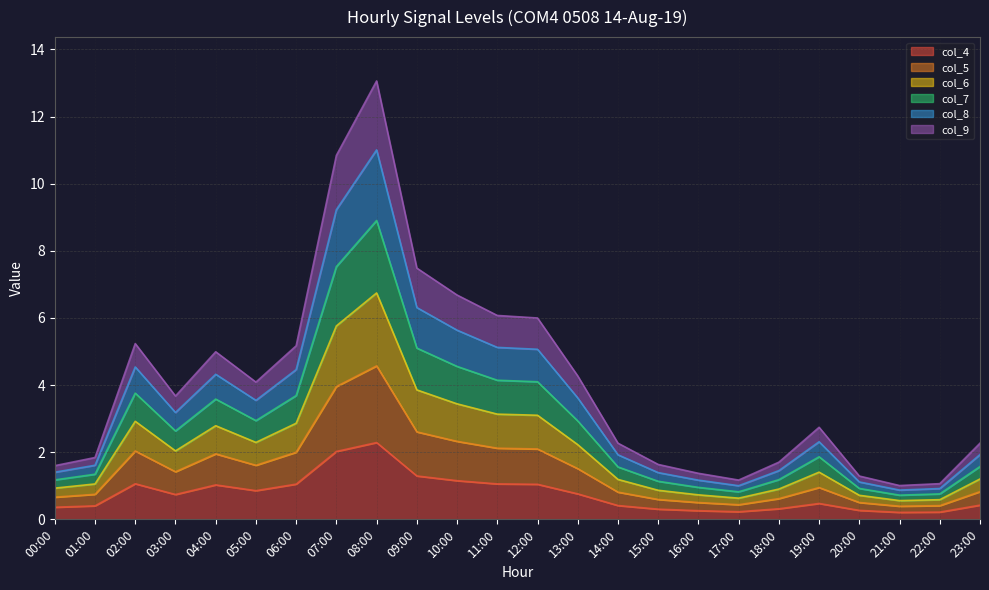

True or false: col_4 and col_7 cross at least once.

False